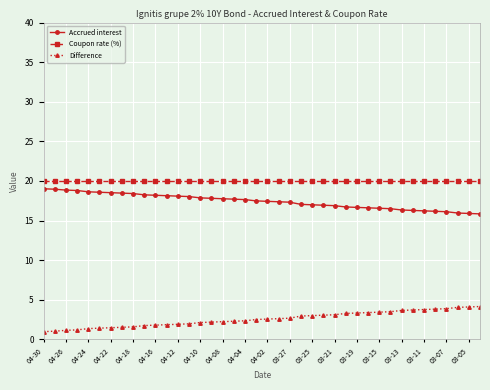

How many lines are shown in the chart?

3